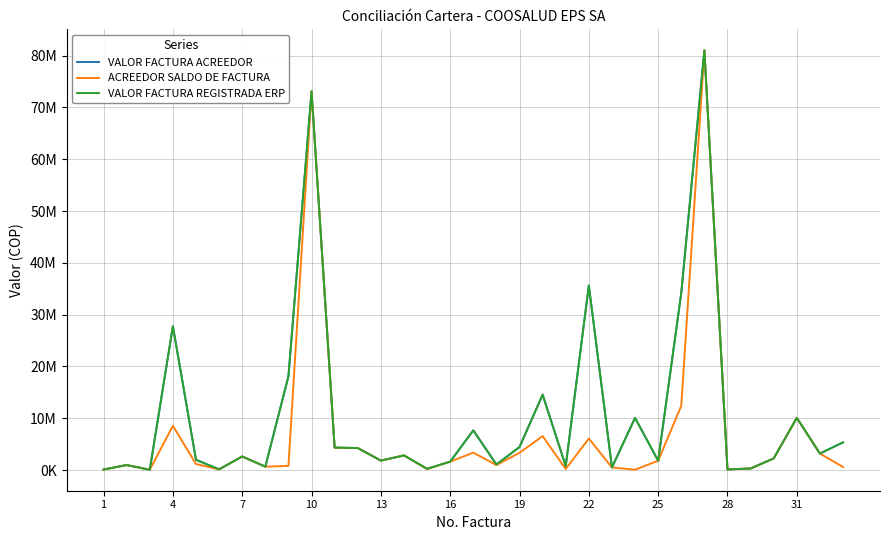

What is the difference between the maximum and second lowest values in the VALOR FACTURA ACREEDOR series?

80923114